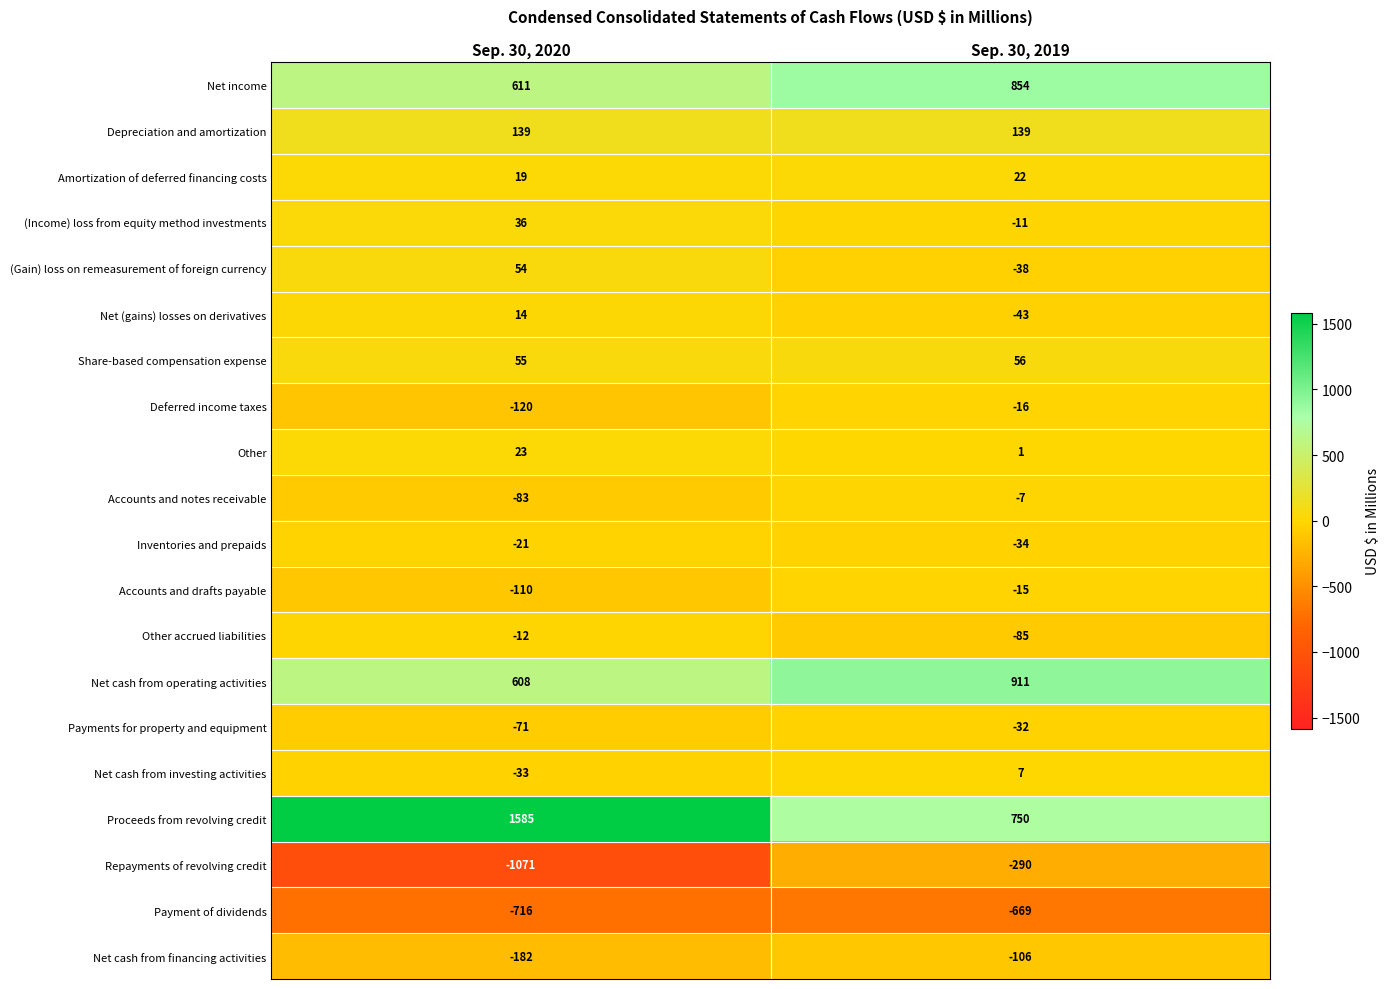

Which category has the highest value across all series?

Sep. 30, 2020